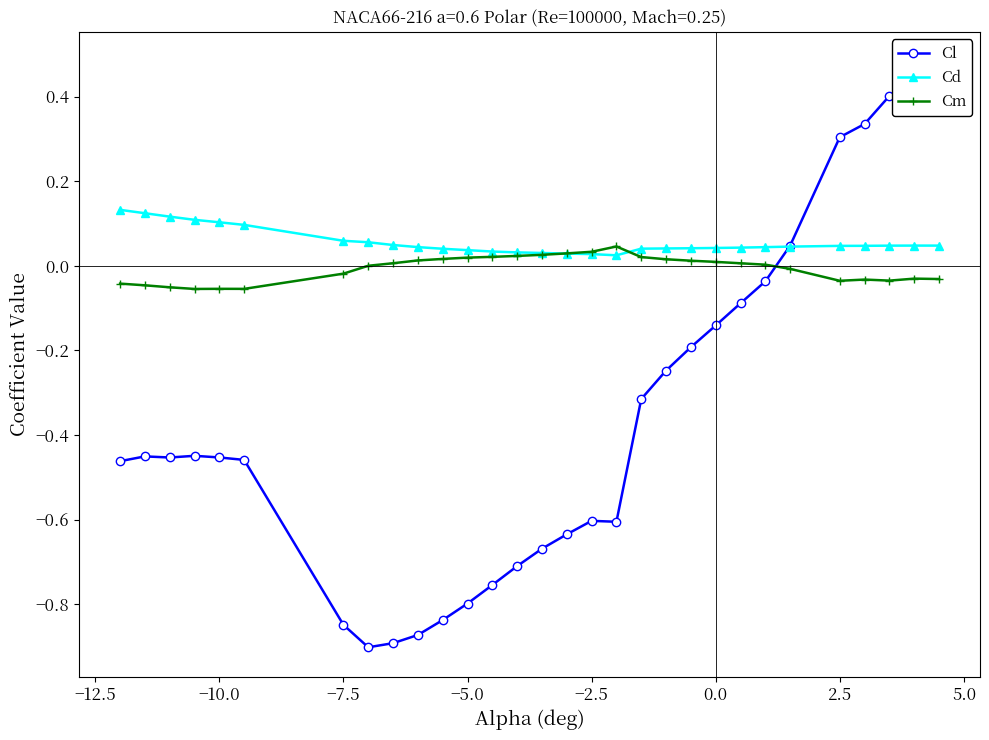

Reading left to right, list all the values displayed in this chart.

Cl: -0.5	-0.5	-0.5	-0.4	-0.5	-0.5	-0.8	-0.9	-0.9	-0.9	-0.8	-0.8	-0.8	-0.7	-0.7	-0.6	-0.6	-0.6	-0.3	-0.2	-0.2	-0.1	-0.1	-0.0	0.0	0.3	0.3	0.4	0.4	0.5
Cd: 0.1	0.1	0.1	0.1	0.1	0.1	0.1	0.1	0.0	0.0	0.0	0.0	0.0	0.0	0.0	0.0	0.0	0.0	0.0	0.0	0.0	0.0	0.0	0.0	0.0	0.0	0.0	0.0	0.0	0.0
Cm: -0.0	-0.0	-0.1	-0.1	-0.1	-0.1	-0.0	0.0	0.0	0.0	0.0	0.0	0.0	0.0	0.0	0.0	0.0	0.0	0.0	0.0	0.0	0.0	0.0	0.0	-0.0	-0.0	-0.0	-0.0	-0.0	-0.0